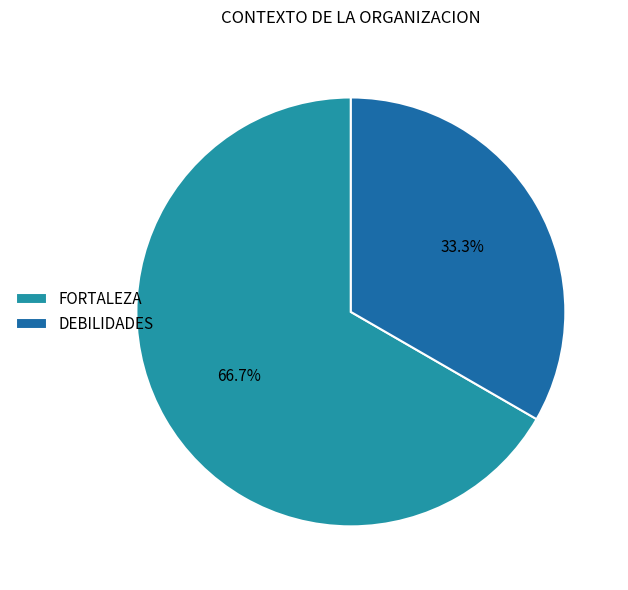

Rank the categories by value from lowest to highest.

DEBILIDADES, FORTALEZA